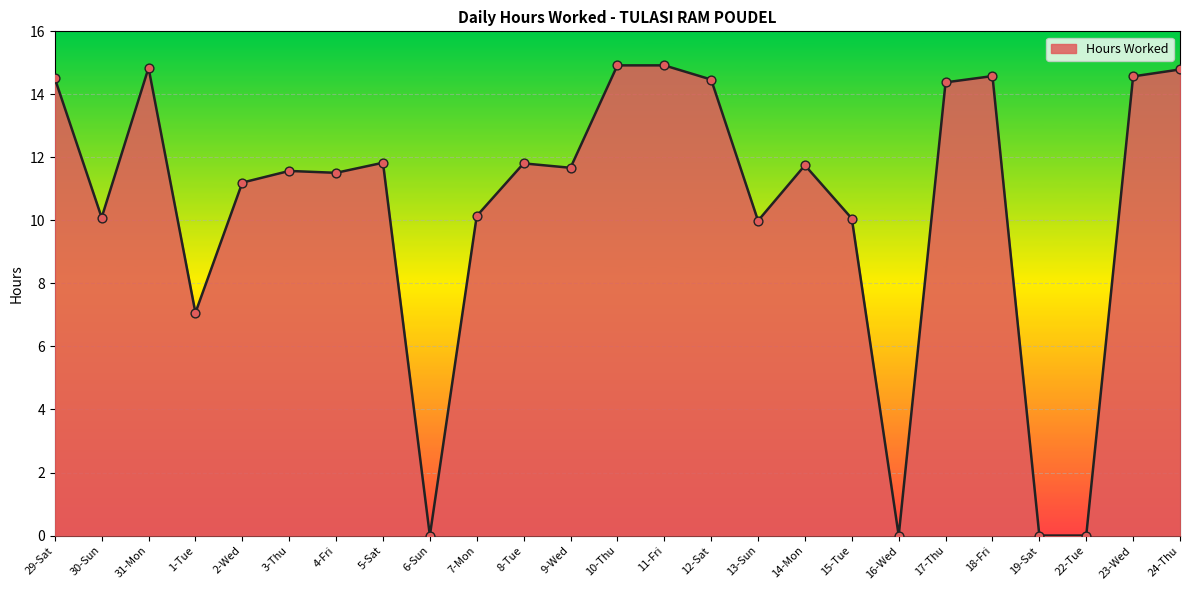

Approximately how many times larger is the value at 31-Mon compared to 17-Thu?

1.0